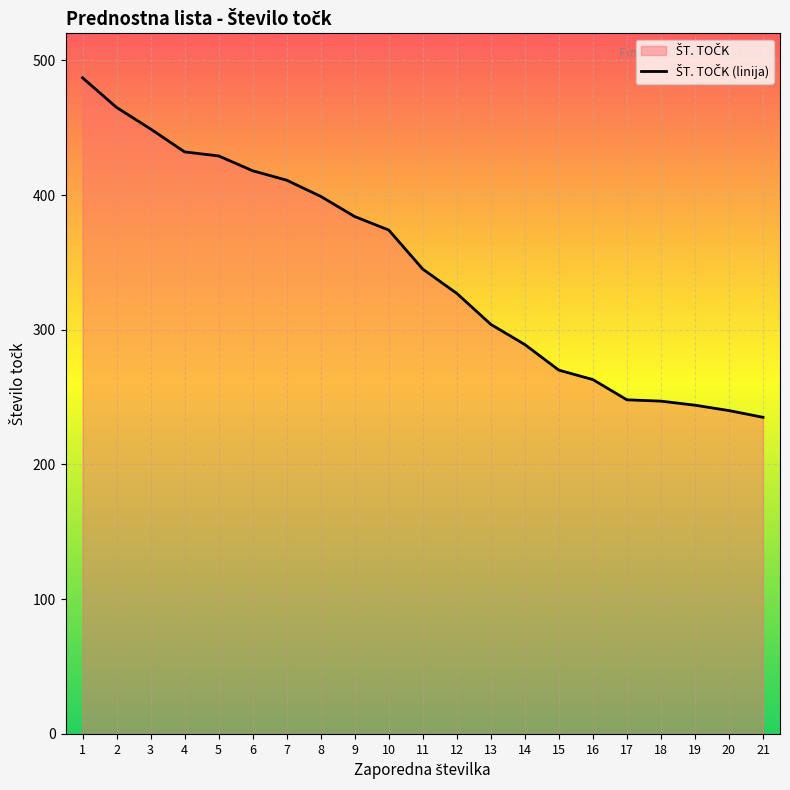

Count the number of values greater than 345.

10